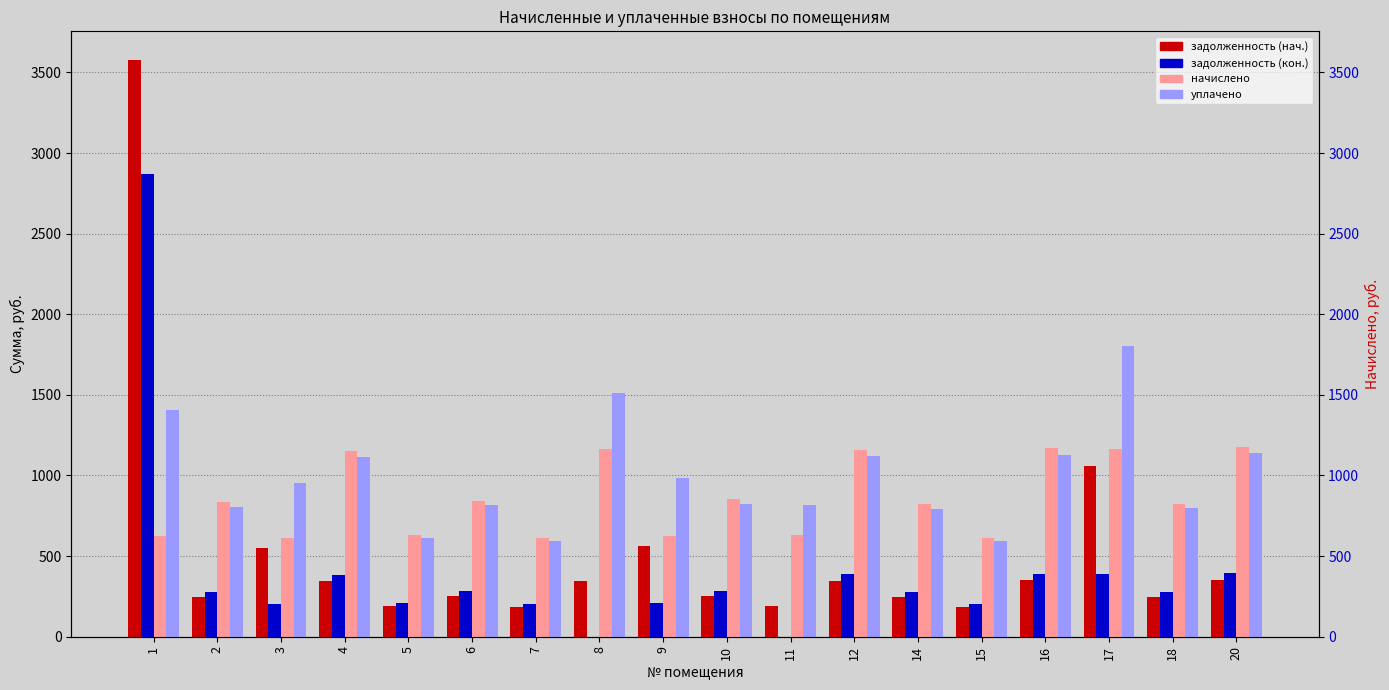

At which category is the sum across all series the highest?

1